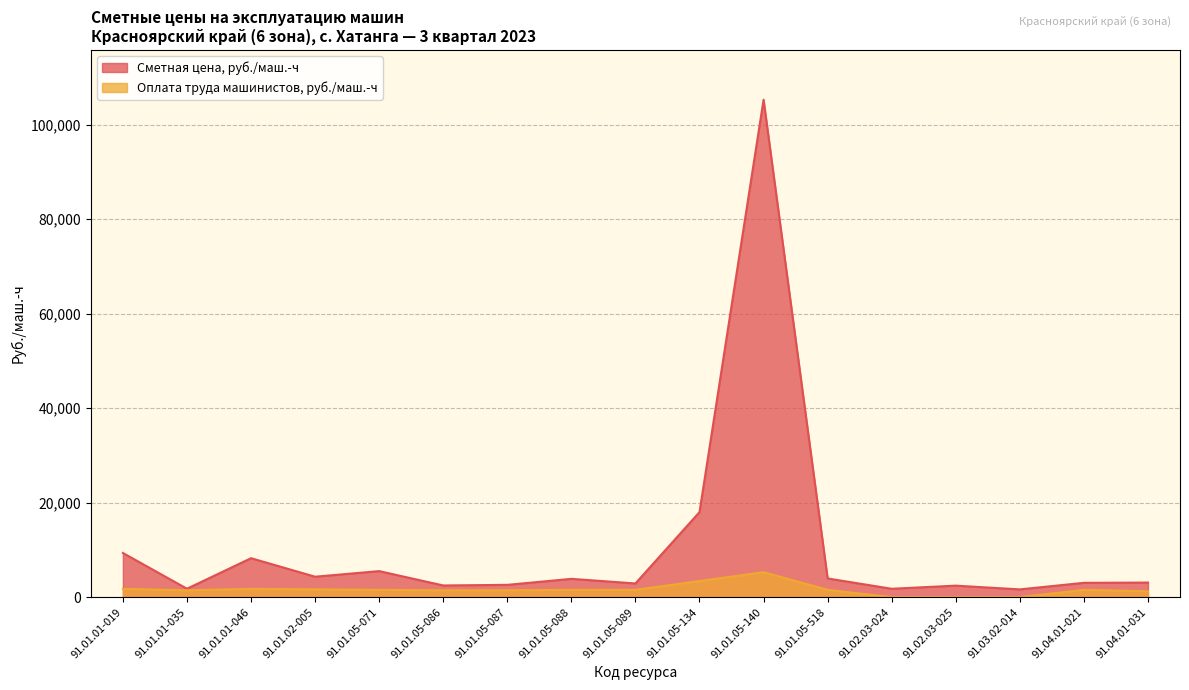

Is it true that Сметная цена, руб./маш.-ч equals 2452.1 at 91.02.03-024?

False